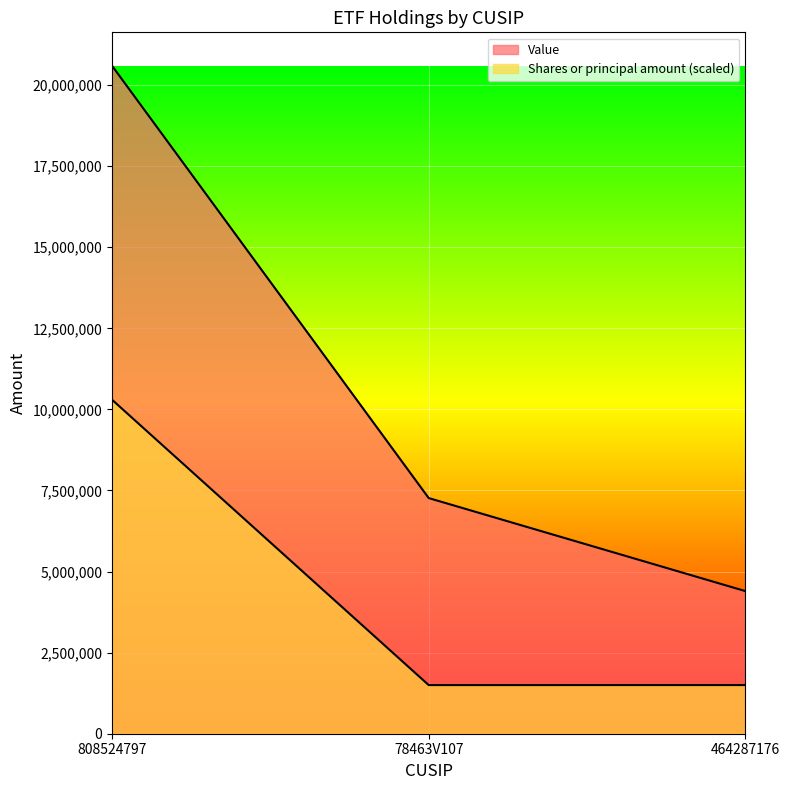

Which series has the widest spread of values?

Value